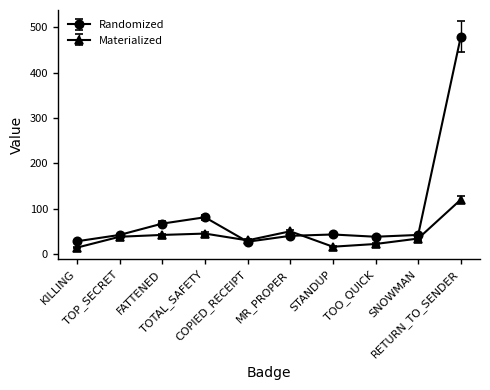

Rank the series by their average value, from highest to lowest.

Randomized, Materialized